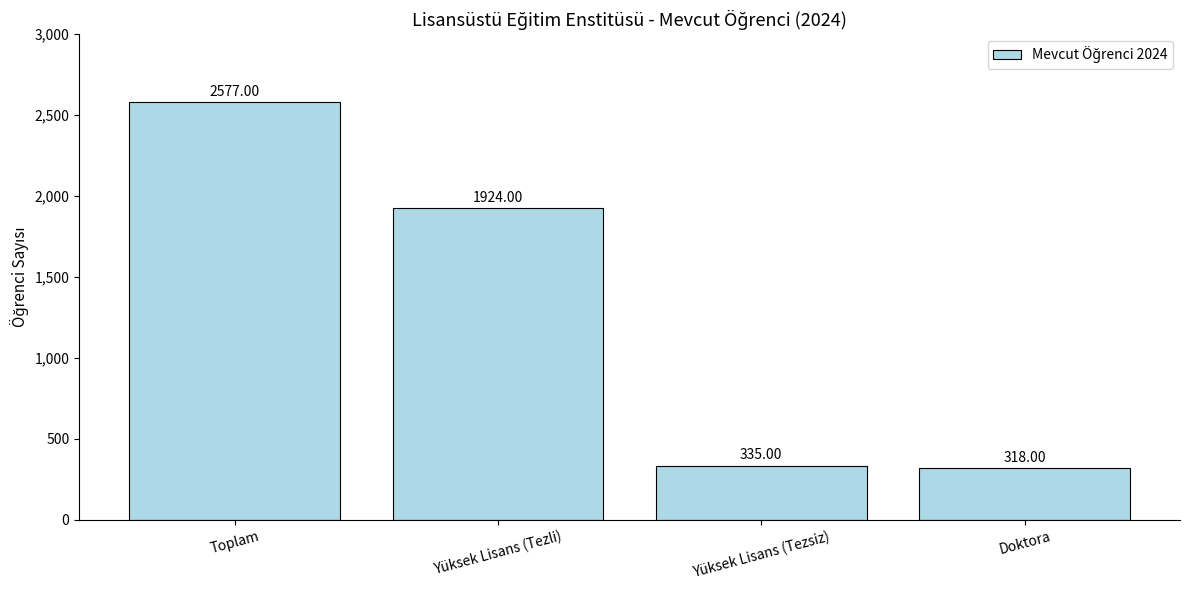

What position from the right is Yüksek Lisans (Tezli)?

3